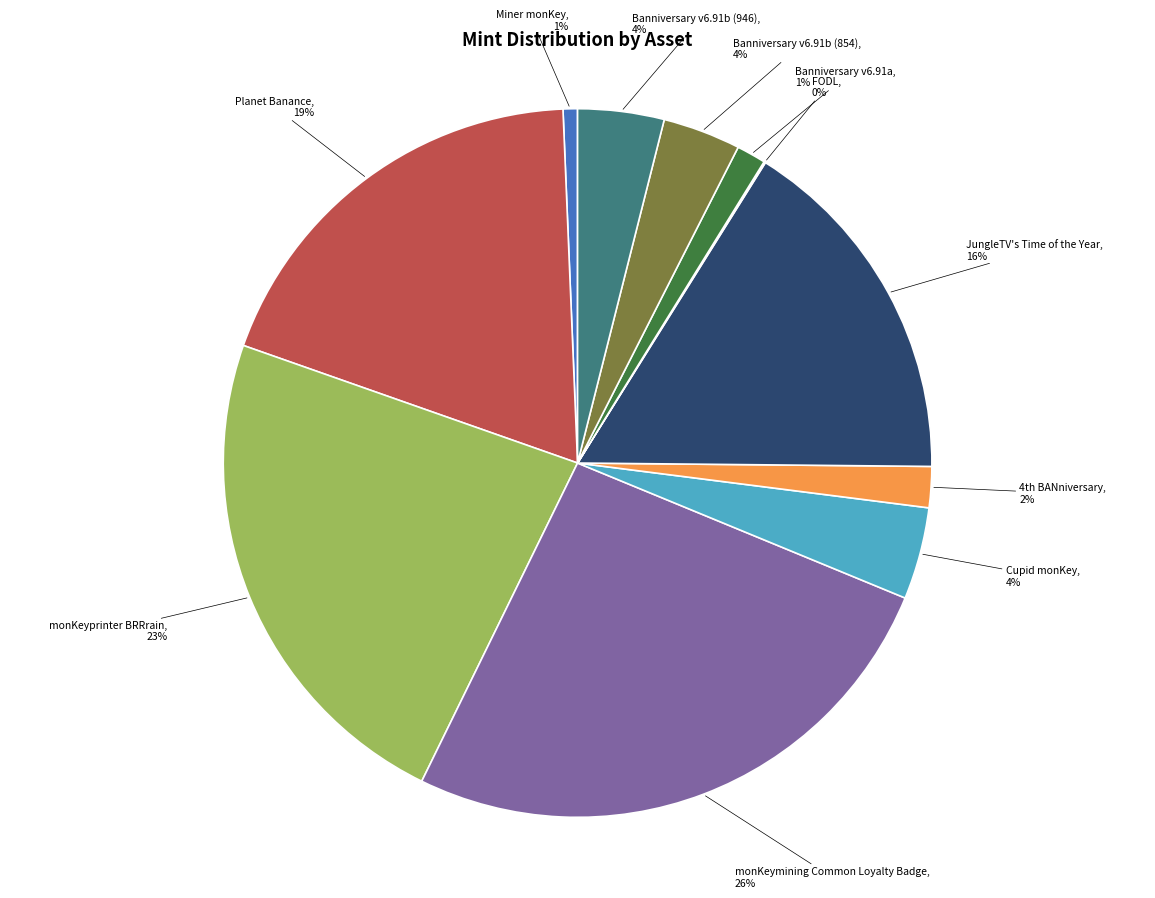

Is there any slice that represents more than half of the pie?

No